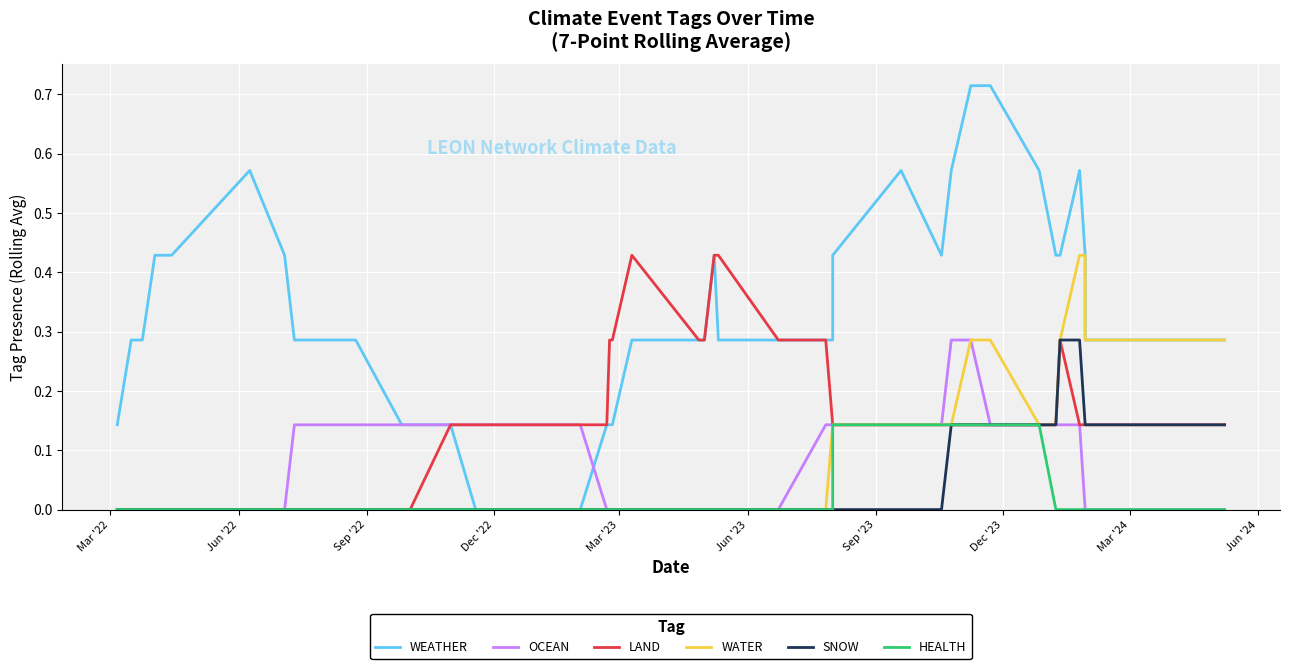

Reading left to right, extract all data points from this chart.

WEATHER: 0.1	0.3	0.3	0.4	0.4	0.4	0.6	0.4	0.3	0.3	0.1	0.1	0.1	0.0	0.0	0.1	0.1	0.1	0.3	0.3	0.3	0.4	0.3	0.3	0.3	0.3	0.4	0.6	0.4	0.6	0.7	0.7	0.6	0.4	0.4	0.6	0.4	0.3	0.3	0.3
OCEAN: 0.0	0.0	0.0	0.0	0.0	0.0	0.0	0.0	0.1	0.1	0.1	0.1	0.1	0.1	0.1	0.0	0.0	0.0	0.0	0.0	0.0	0.0	0.0	0.0	0.1	0.1	0.1	0.1	0.1	0.3	0.3	0.1	0.1	0.1	0.1	0.1	0.0	0.0	0.0	0.0
LAND: 0.0	0.0	0.0	0.0	0.0	0.0	0.0	0.0	0.0	0.0	0.0	0.0	0.1	0.1	0.1	0.1	0.3	0.3	0.4	0.3	0.3	0.4	0.4	0.3	0.3	0.1	0.1	0.1	0.1	0.1	0.1	0.1	0.1	0.1	0.3	0.1	0.1	0.1	0.1	0.1
WATER: 0.0	0.0	0.0	0.0	0.0	0.0	0.0	0.0	0.0	0.0	0.0	0.0	0.0	0.0	0.0	0.0	0.0	0.0	0.0	0.0	0.0	0.0	0.0	0.0	0.0	0.1	0.1	0.1	0.1	0.1	0.3	0.3	0.1	0.1	0.3	0.4	0.4	0.3	0.3	0.3
SNOW: 0.0	0.0	0.0	0.0	0.0	0.0	0.0	0.0	0.0	0.0	0.0	0.0	0.0	0.0	0.0	0.0	0.0	0.0	0.0	0.0	0.0	0.0	0.0	0.0	0.0	0.0	0.0	0.0	0.0	0.1	0.1	0.1	0.1	0.1	0.3	0.3	0.1	0.1	0.1	0.1
HEALTH: 0.0	0.0	0.0	0.0	0.0	0.0	0.0	0.0	0.0	0.0	0.0	0.0	0.0	0.0	0.0	0.0	0.0	0.0	0.0	0.0	0.0	0.0	0.0	0.0	0.0	0.0	0.1	0.1	0.1	0.1	0.1	0.1	0.1	0.0	0.0	0.0	0.0	0.0	0.0	0.0